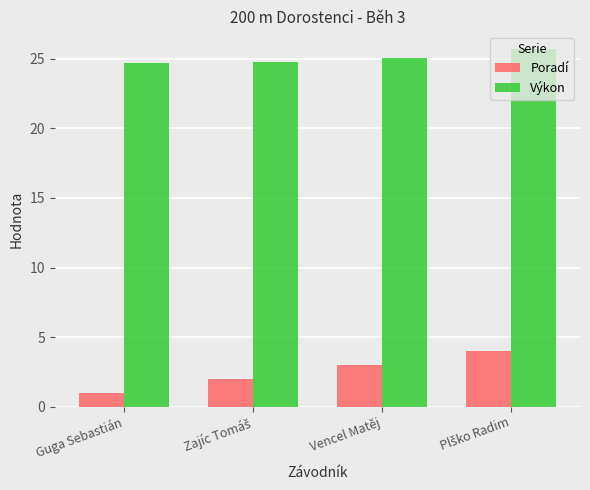

What is the total value across all series at Vencel Matěj?

28.1